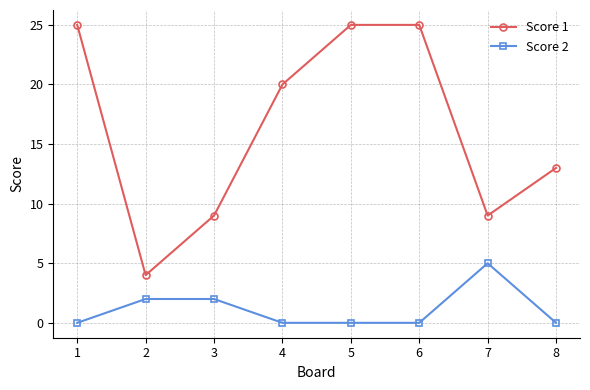

How many data points in Score 1 are less than 20?

4